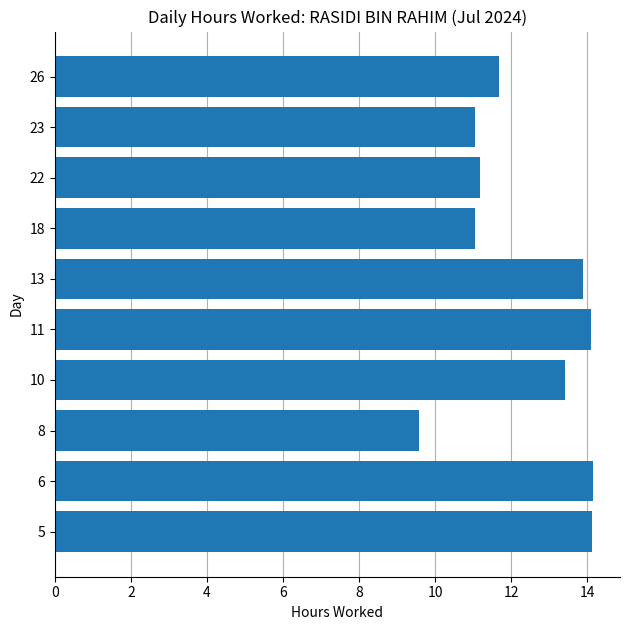

What is the maximum value shown in the chart?

14.2